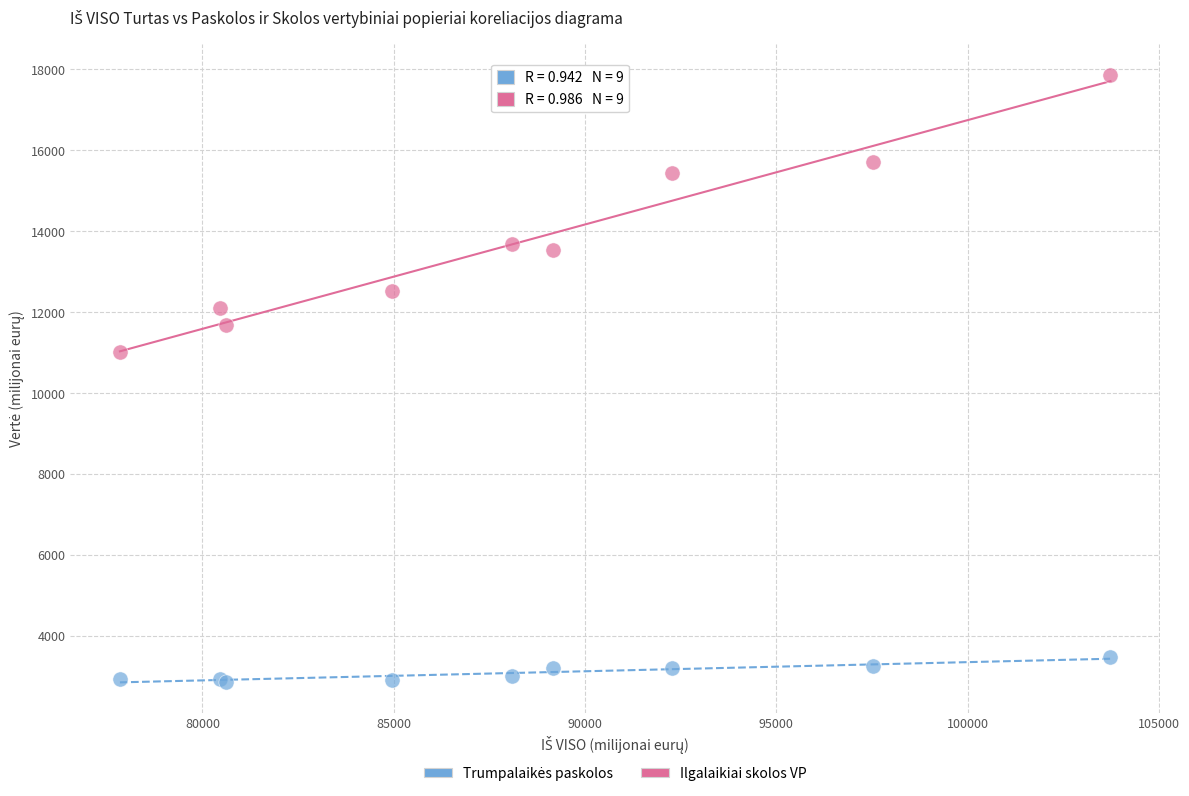

Across all series, what Y value is closest to 10365?

11014.1